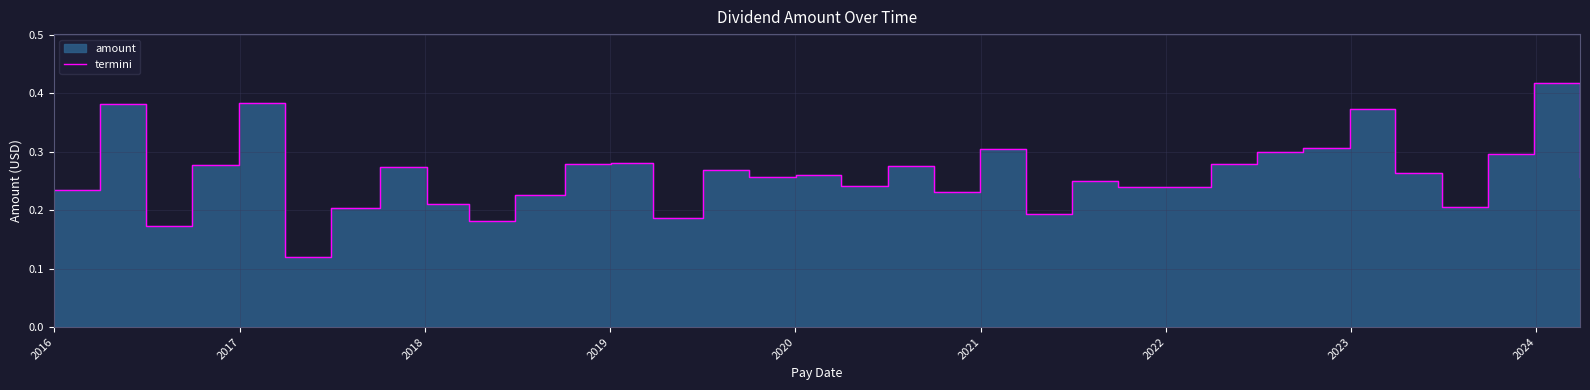

What is the sum of all values?

8.9